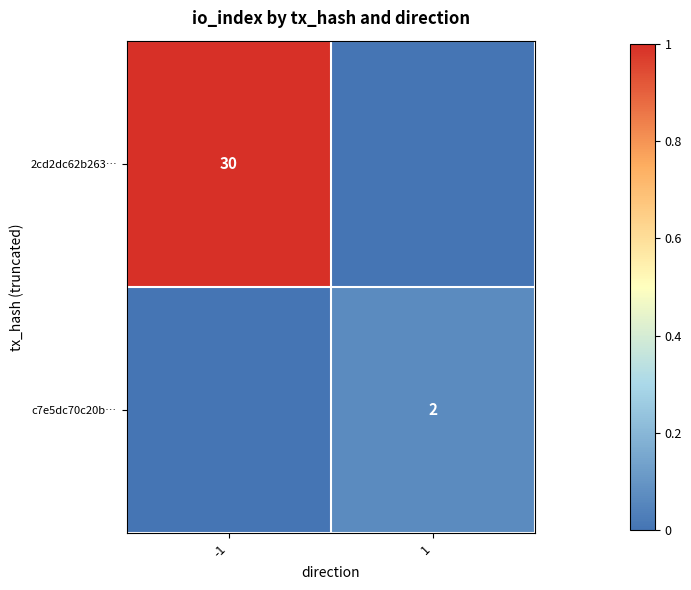

At how many categories does at least one series exceed 0?

2